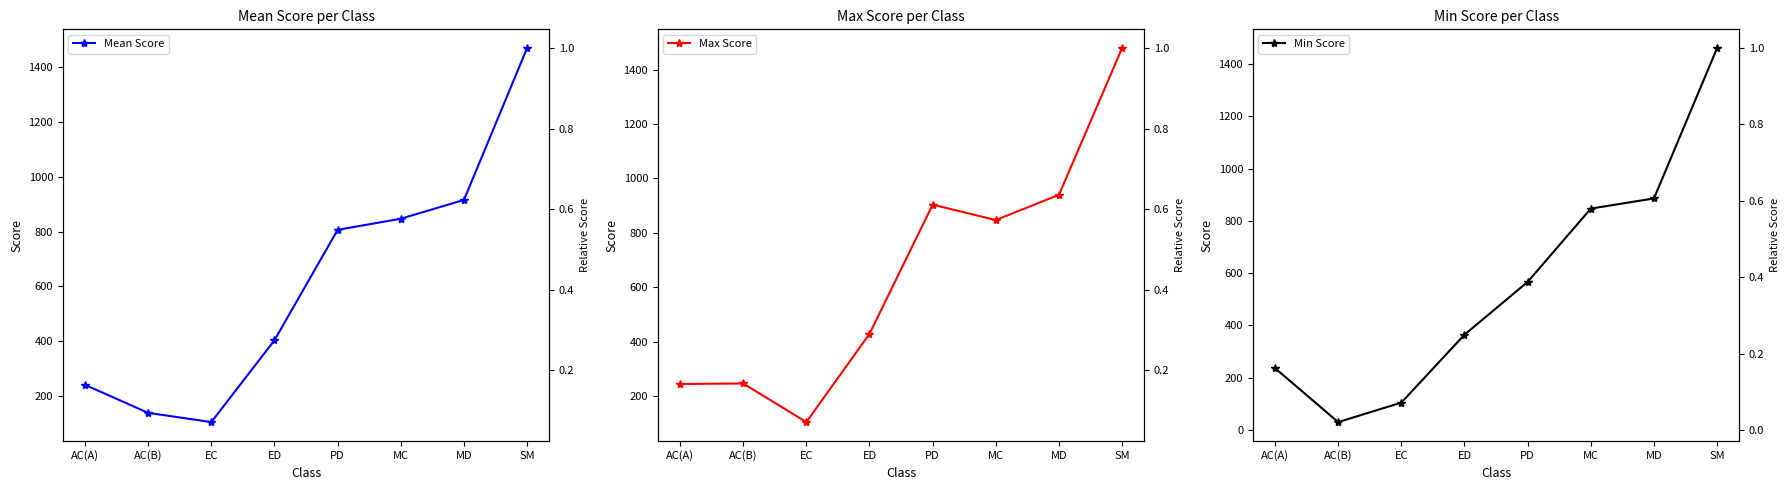

What value does the Min Score series have at PD?

566.5